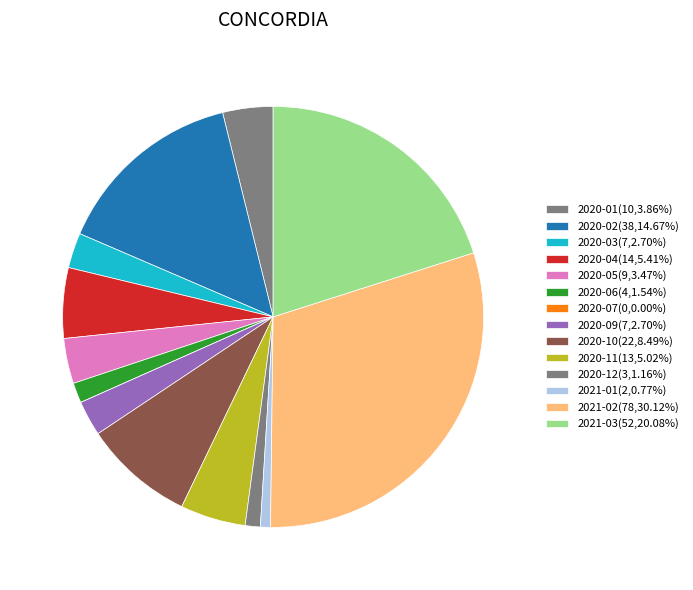

Approximately how many times larger is the value at 2021-03 compared to 2021-01?

26.0